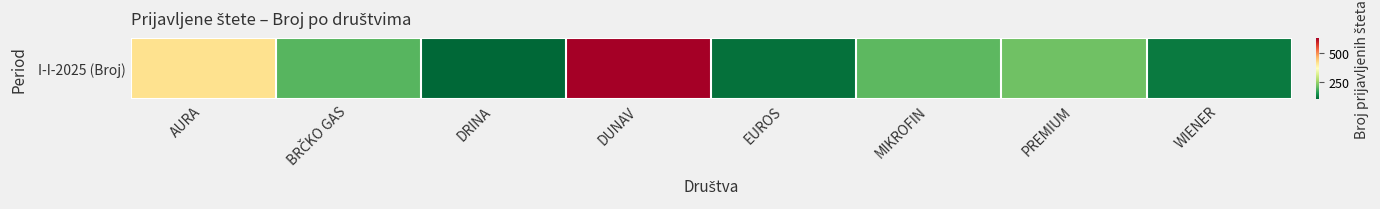

What is the difference between the maximum and minimum values?

535